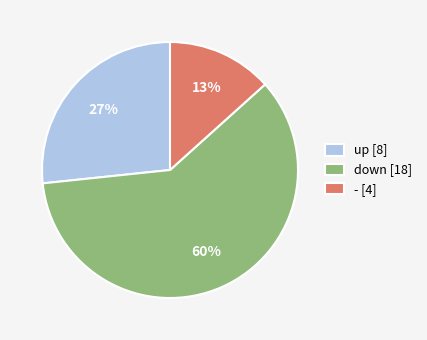

Which has a higher value, down [18] or - [4]?

down [18]